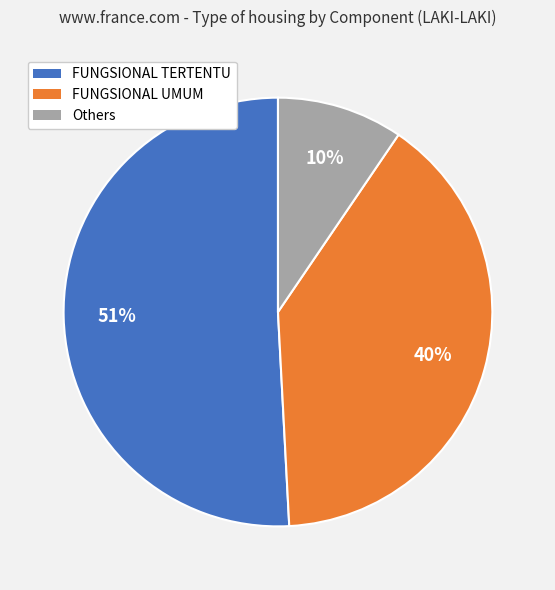

Does any single category account for the majority?

Yes